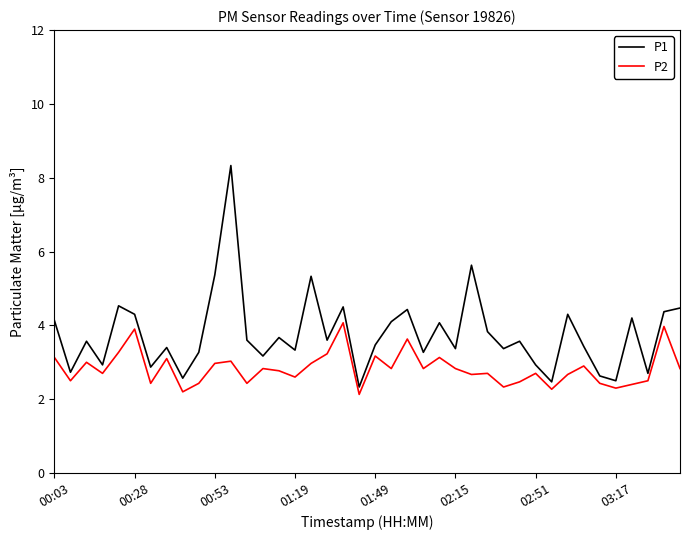

Which series has the largest range (max minus min)?

P1